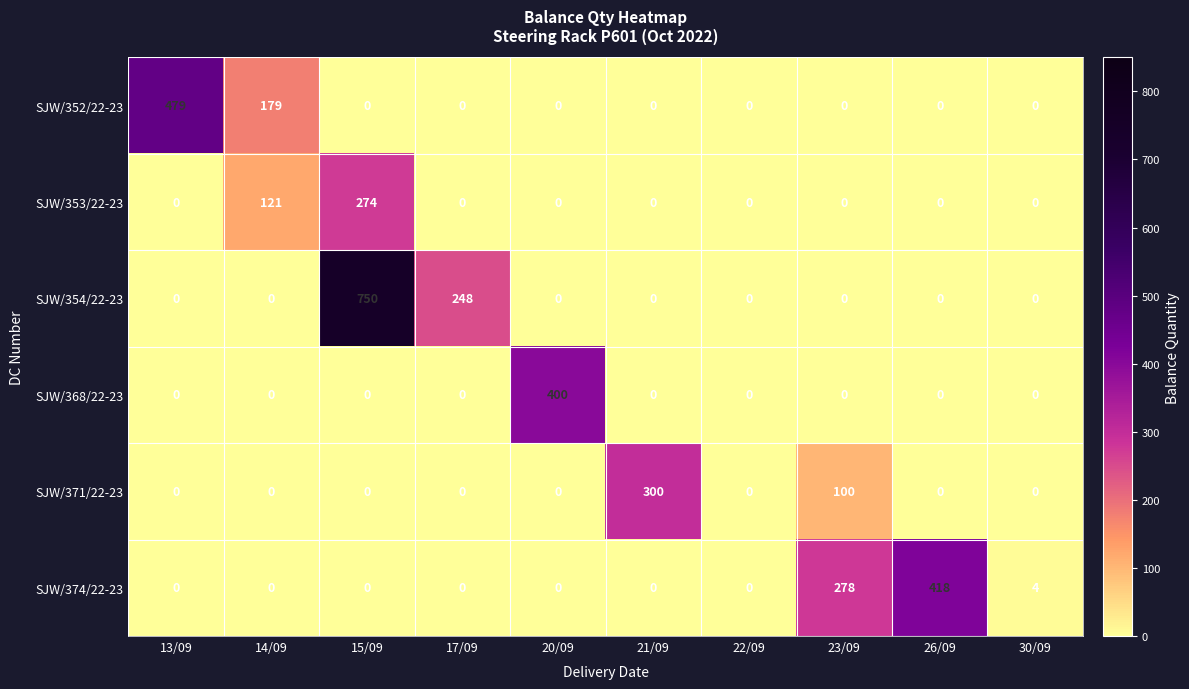

What is the difference between the second highest and minimum values in the SJW/374/22-23 series?

278